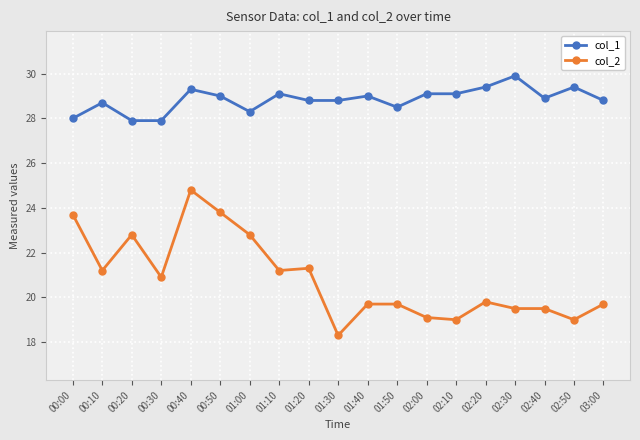

What is the difference between the highest and lowest values at 03:00?

9.1